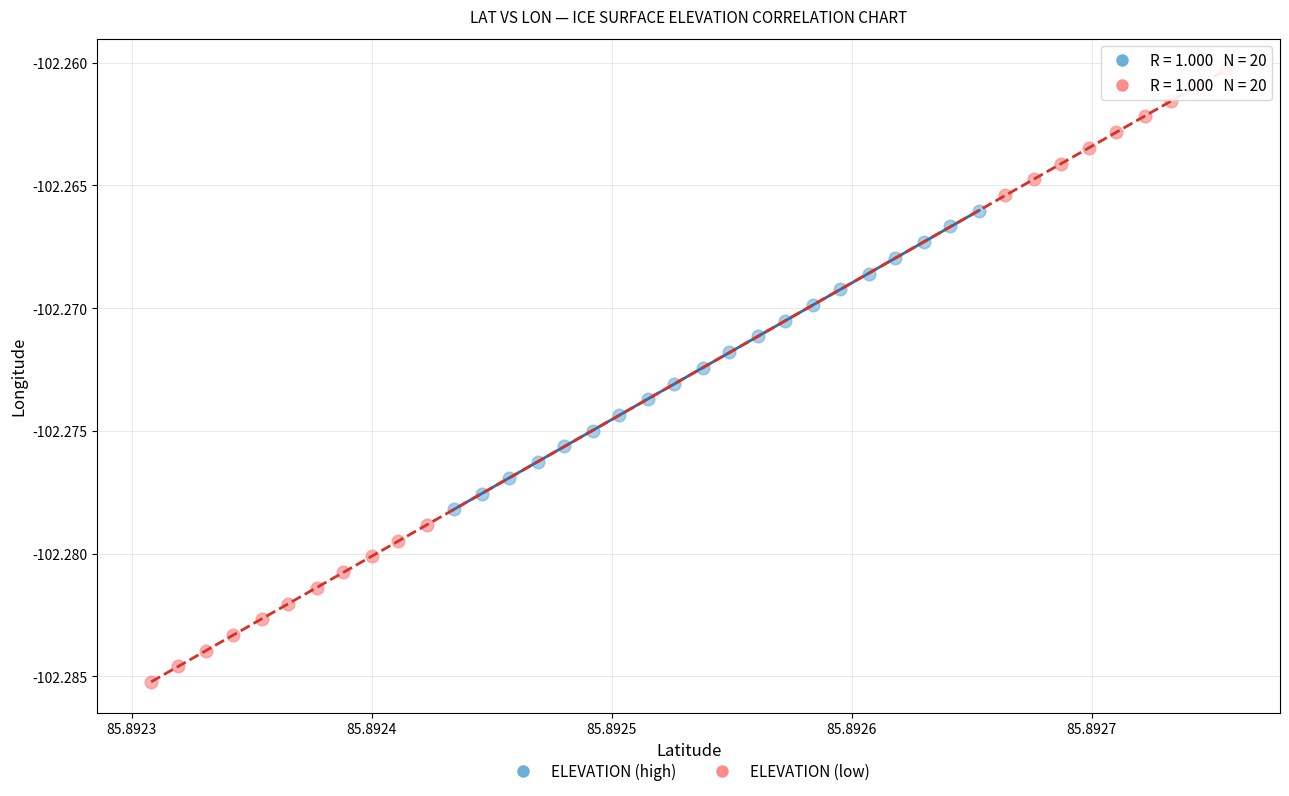

Which series has the largest Y range (max minus min)?

ELEVATION (low)